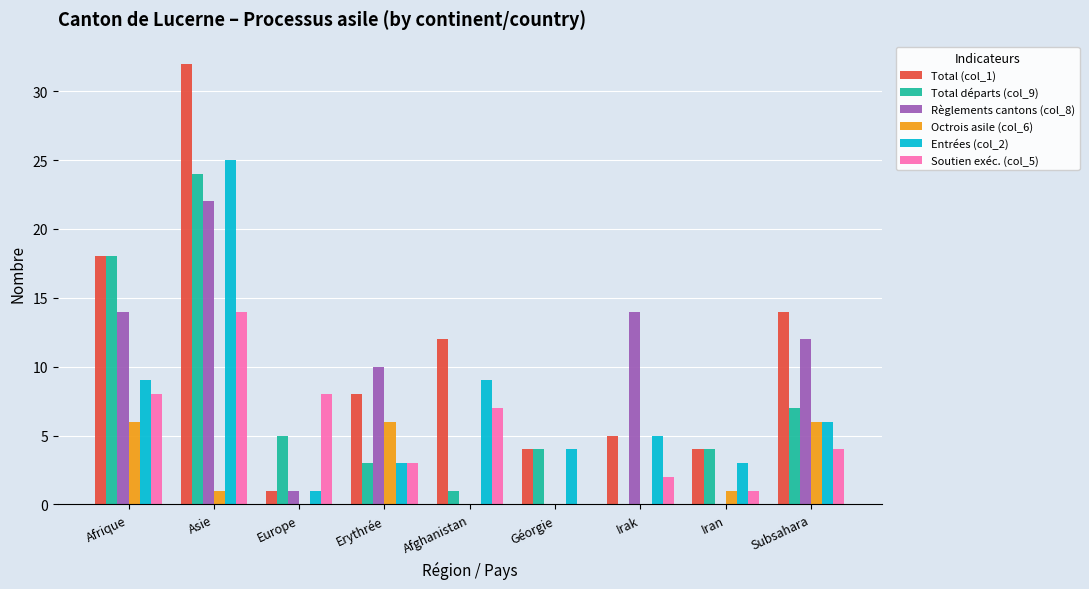

At which category is the sum across all series the highest?

Asie